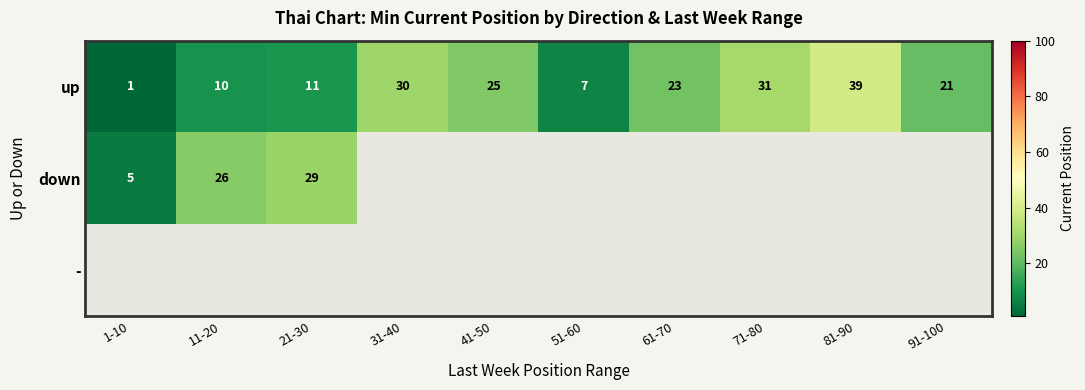

The value of down at 1-10 is 5. True or false?

True